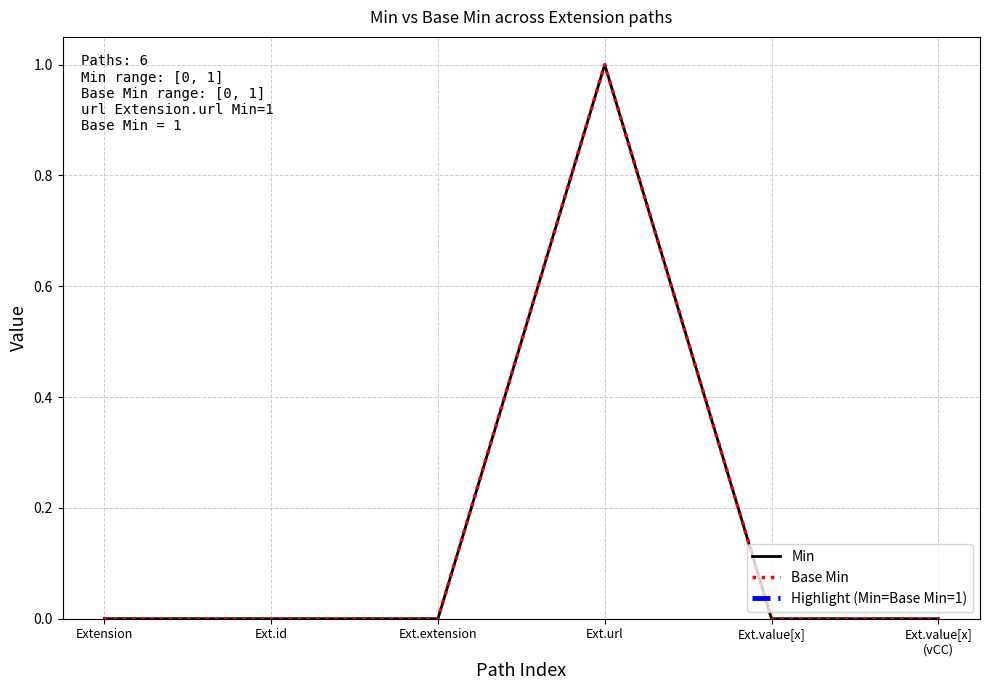

Reading right to left, transcribe all the data shown in this chart.

Min: Ext.value[x]
(vCC)=0	Ext.value[x]=0	Ext.url=1	Ext.extension=0	Ext.id=0	Extension=0
Base Min: Ext.value[x]
(vCC)=0	Ext.value[x]=0	Ext.url=1	Ext.extension=0	Ext.id=0	Extension=0